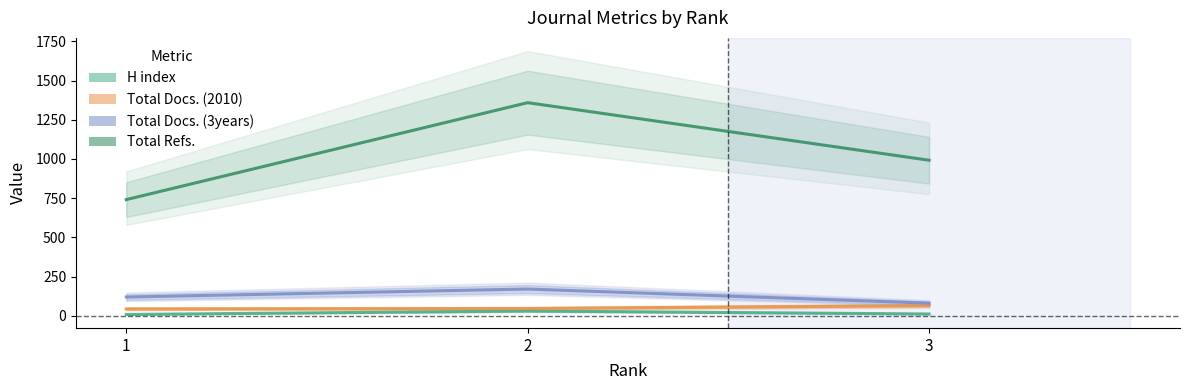

Reading left to right, extract all data points from this chart.

H index: 9	31	12
Total Docs. (2010): 44	47	65
Total Docs. (3years): 120	171	81
Total Refs.: 741	1359	992